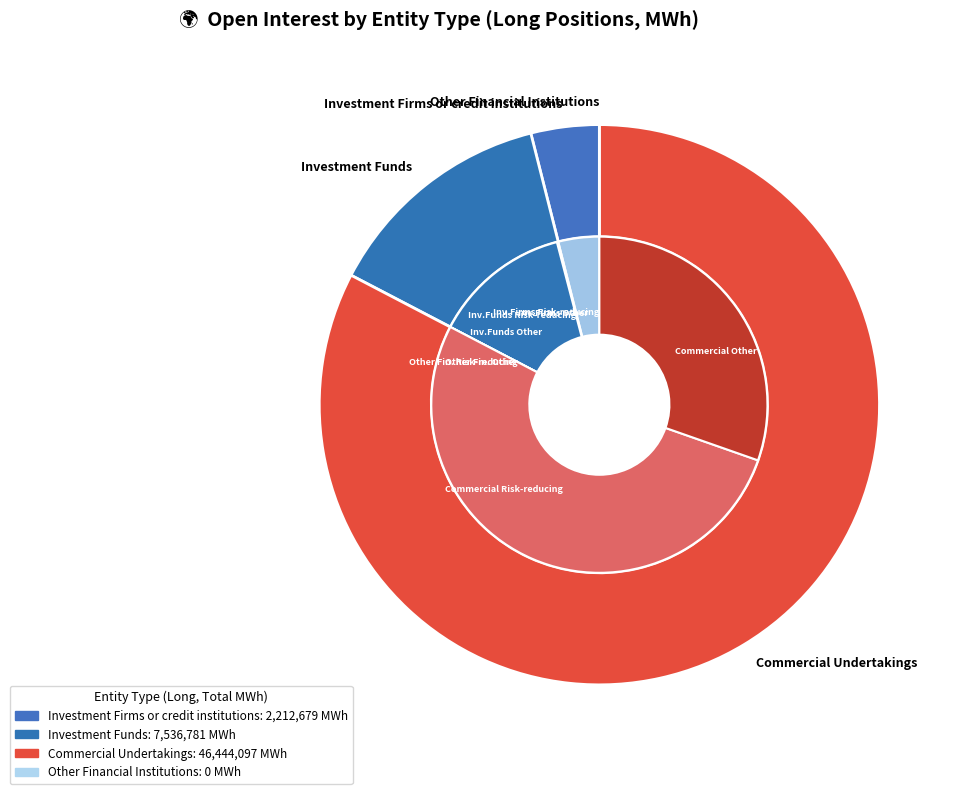

Does Commercial Undertakings account for over 50% of the chart?

Yes